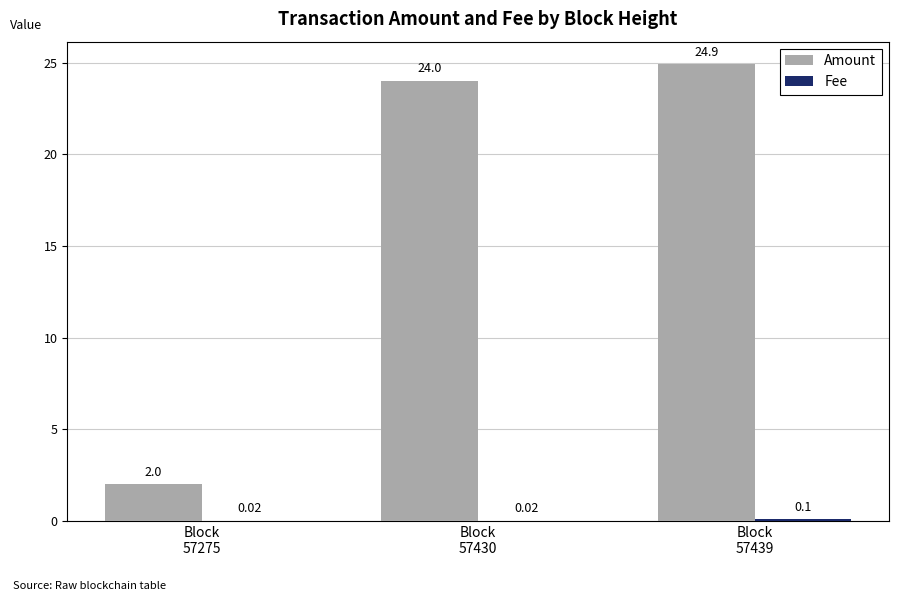

Which series has the largest total across all categories?

Amount